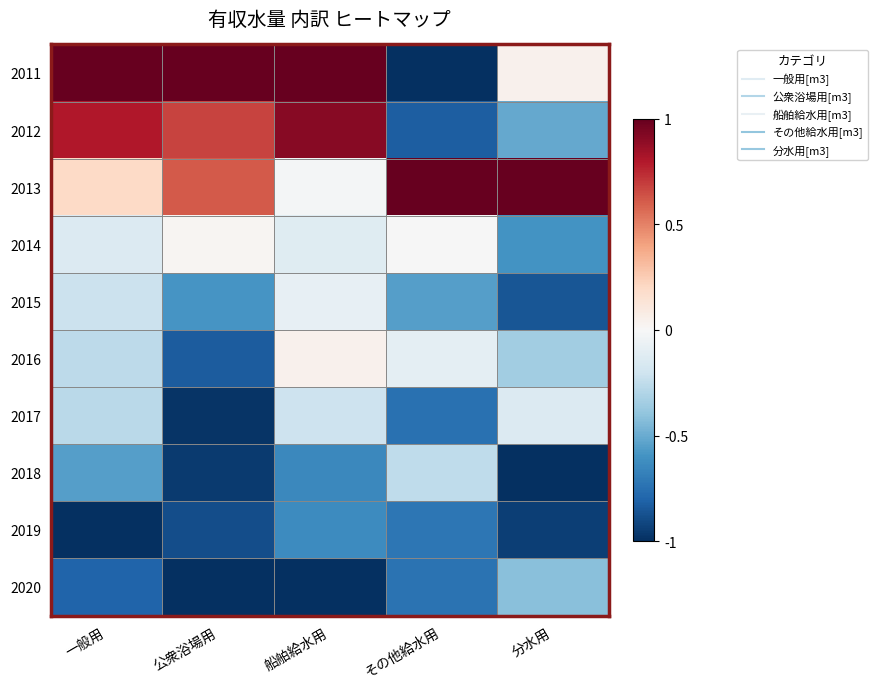

At which category does the chart reach its peak across all series?

一般用